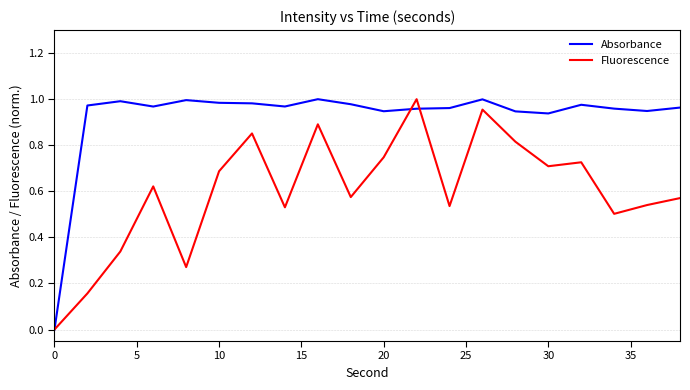

List the series in order of their overall mean, highest first.

Absorbance, Fluorescence